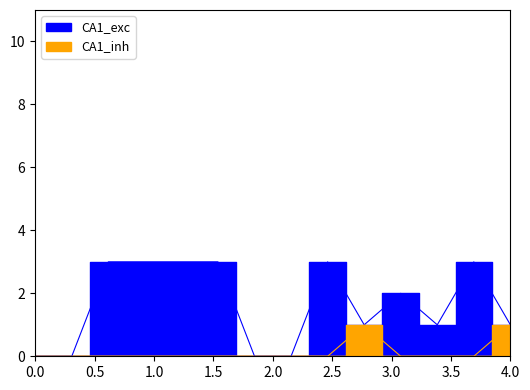

What is the difference between the maximum and minimum values in the CA1_inh series?

1